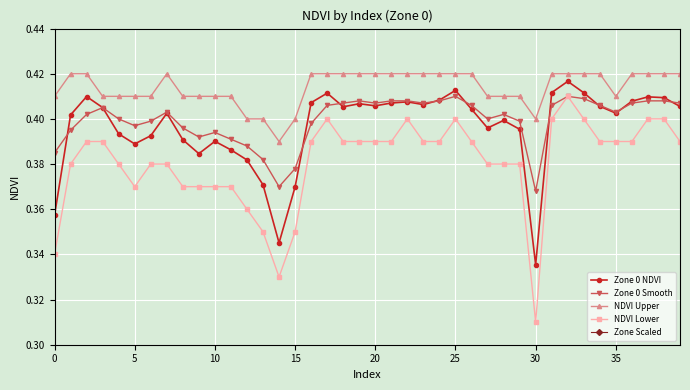

Count the Zone 0 Smooth values in the range 0 to 1.

40